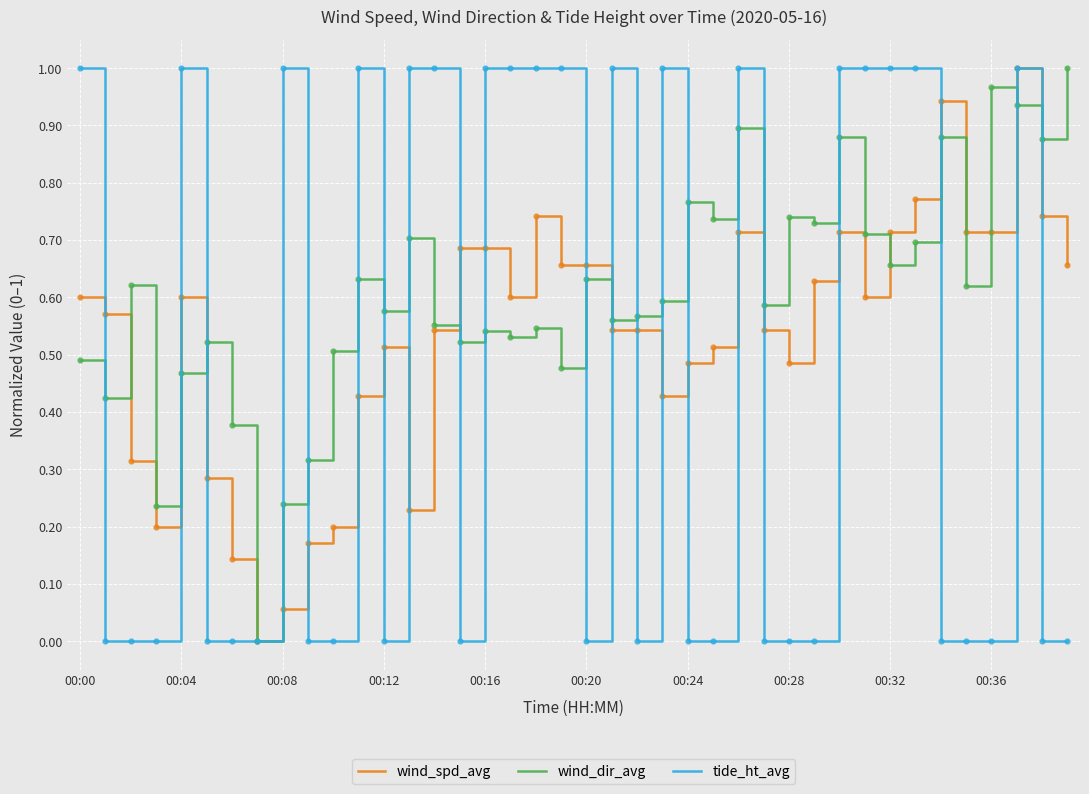

List the series in order of their overall mean, highest first.

wind_dir_avg, wind_spd_avg, tide_ht_avg